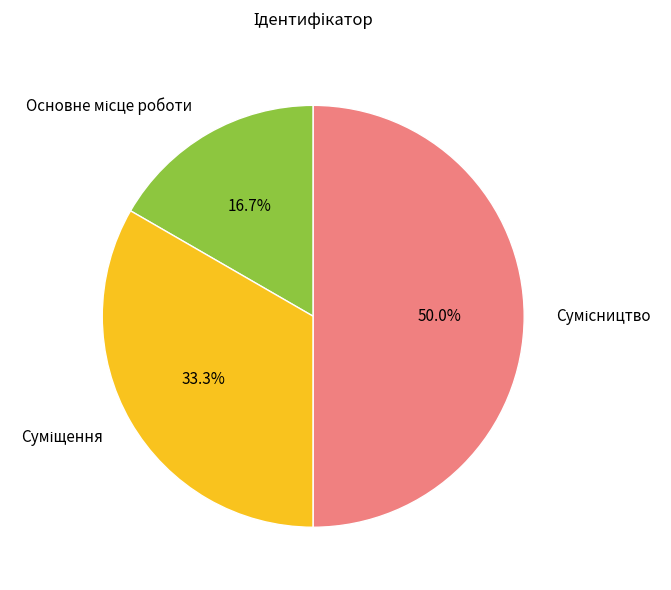

To the nearest percent, what is the average slice percentage?

33%